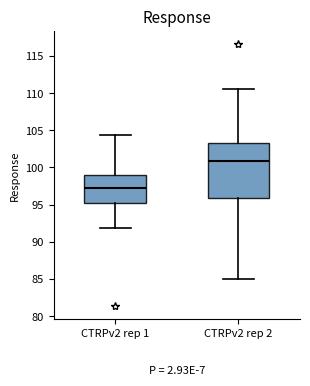

Which box has the highest median line?

CTRPv2 rep 2